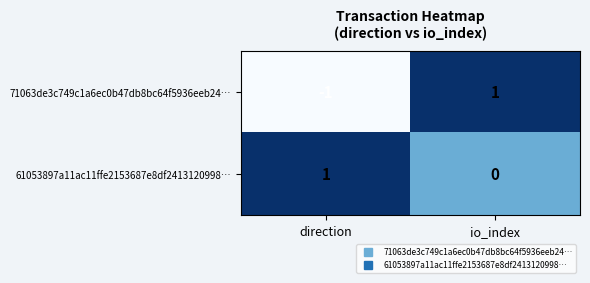

Reading left to right, list all the values displayed in this chart.

71063de3c749c1a6ec0b47db8bc64f5936eeb24…: -1	1
61053897a11ac11ffe2153687e8df2413120998…: 1	0